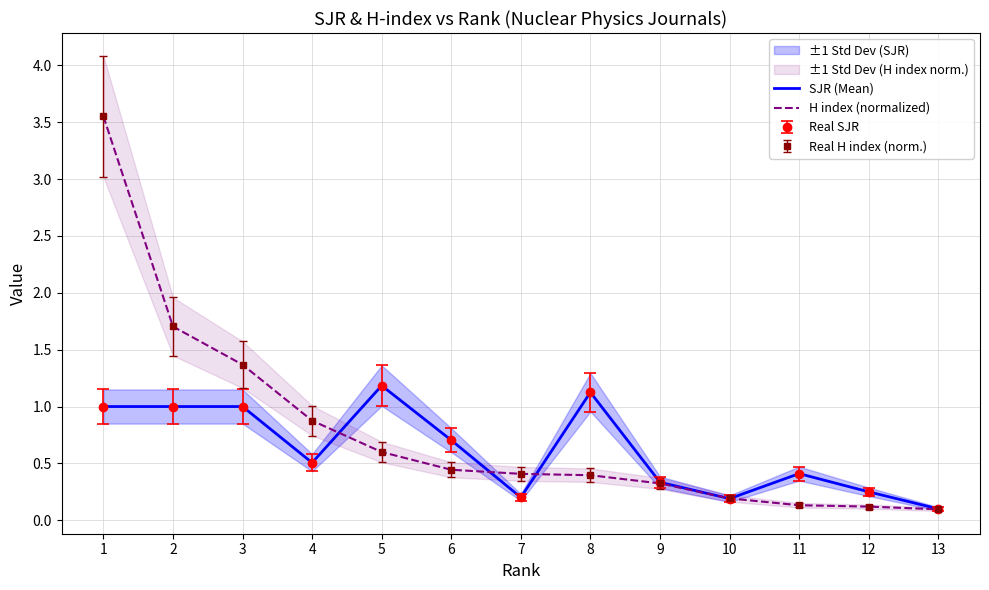

List the series in order of their peak value, highest first.

H index (normalized), SJR (Mean)